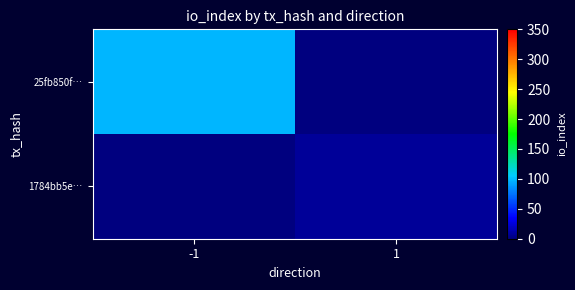

List the series in order of their peak value, lowest first.

1784bb5e…, 25fb850f…